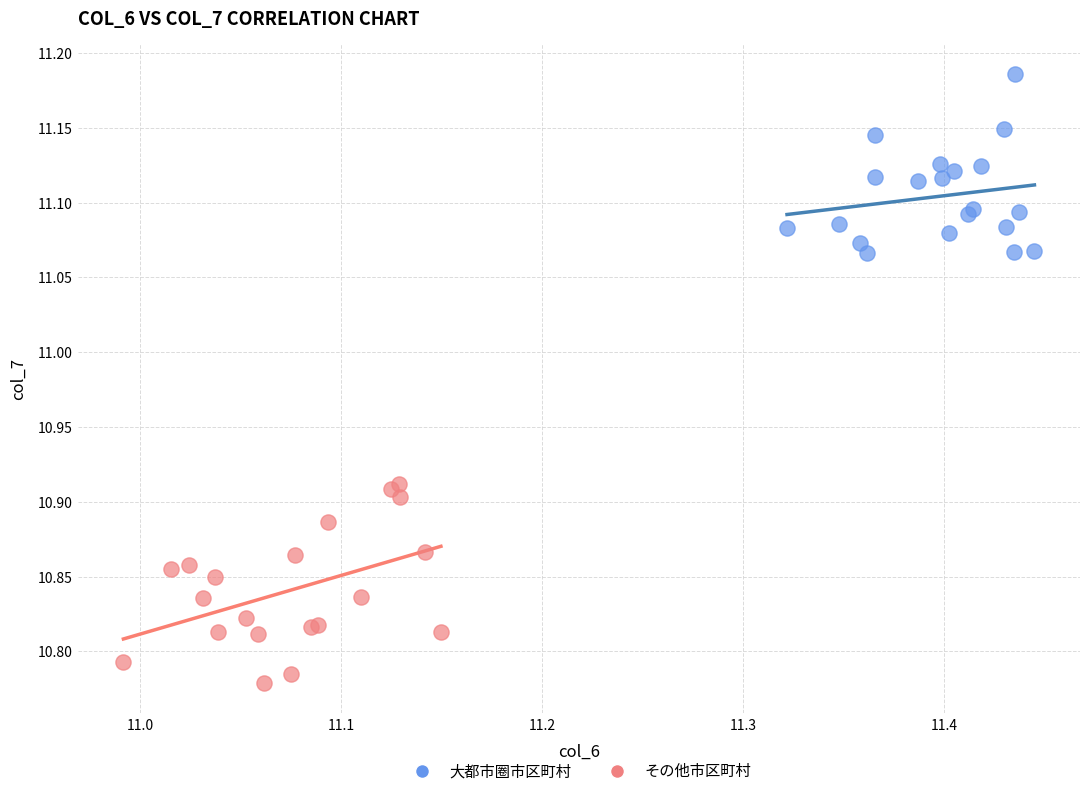

Which series reaches the minimum Y coordinate?

その他市区町村